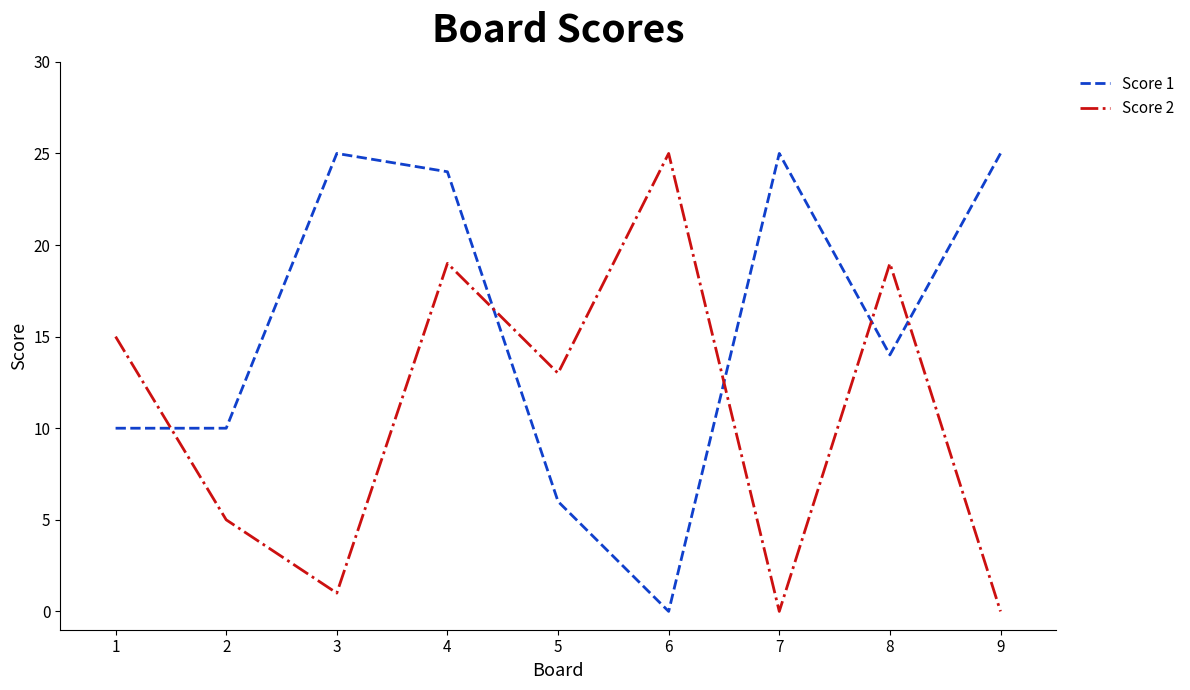

What is the sum of the Score 2 values at 2 and 5?

18